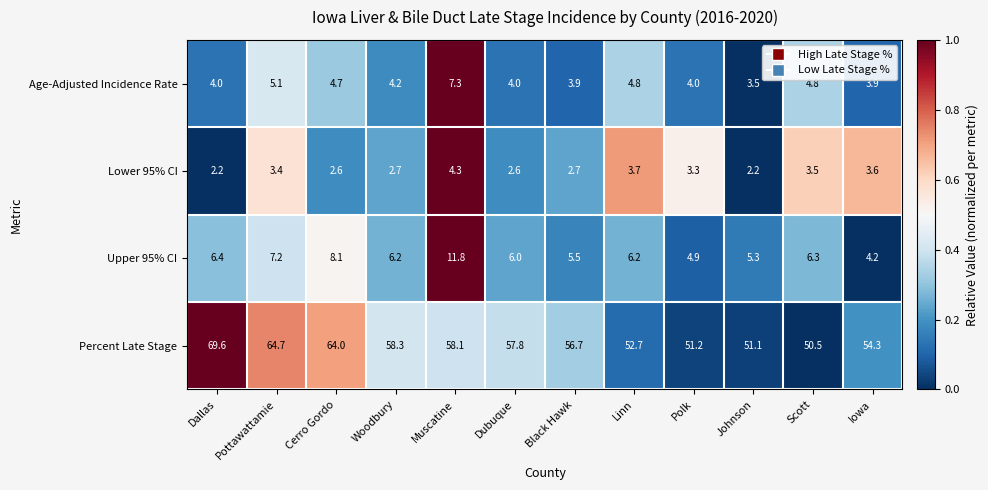

Which series has the largest total across all categories?

Percent Late Stage